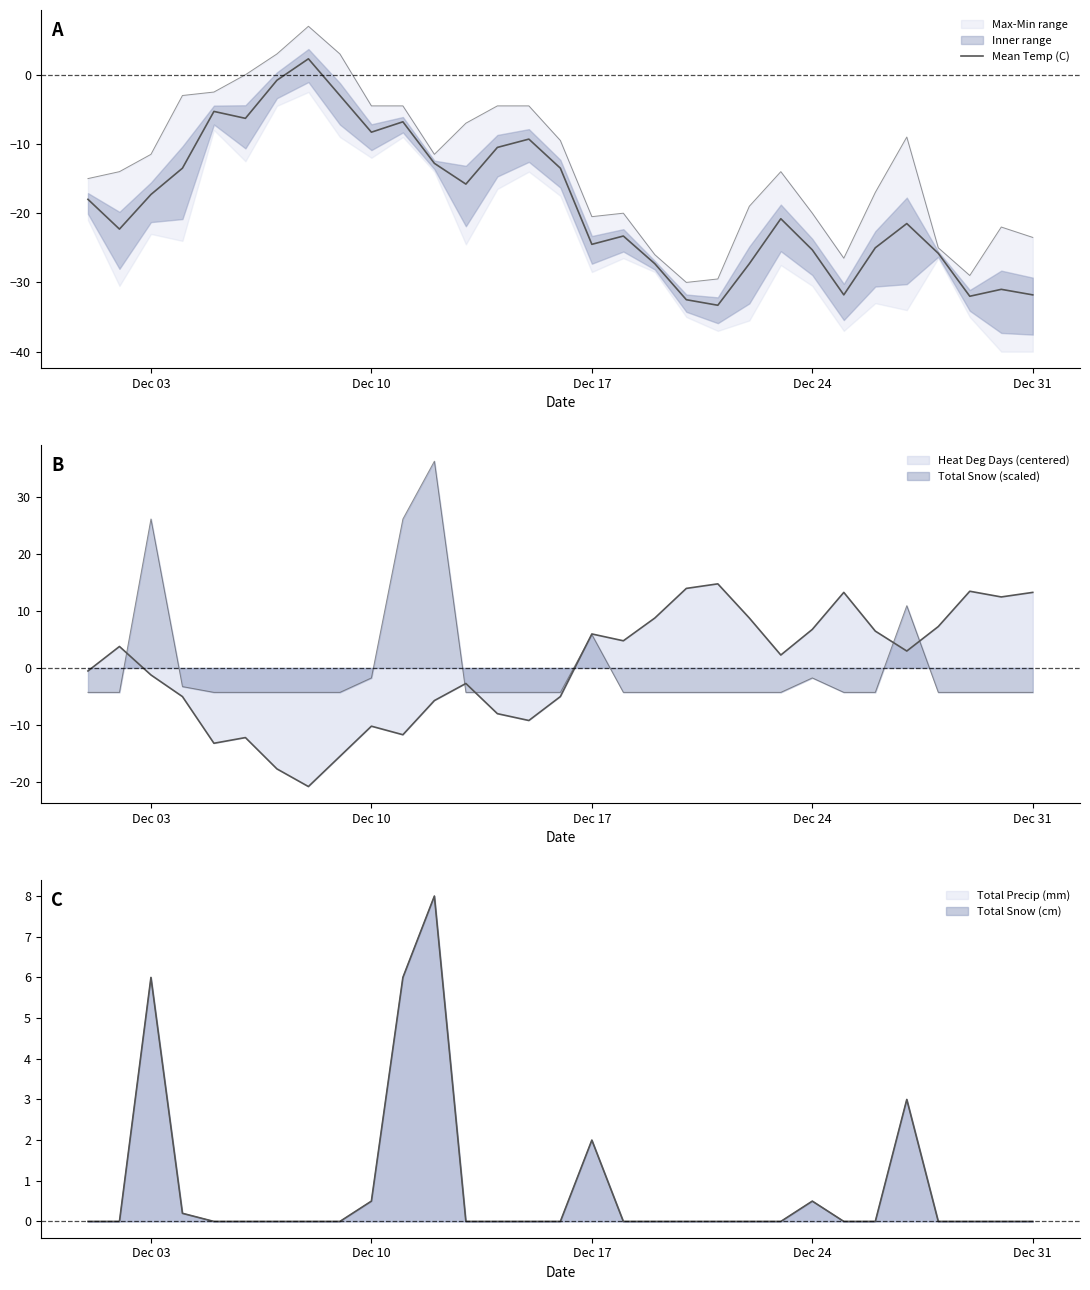

The chart shows a value of -15.0 at 26. True or false?

False